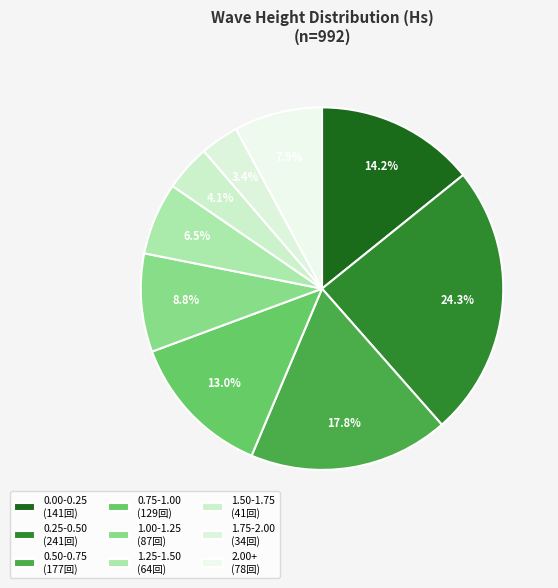

To the nearest percent, what percentage of the pie is 1.75-2.00?

3%